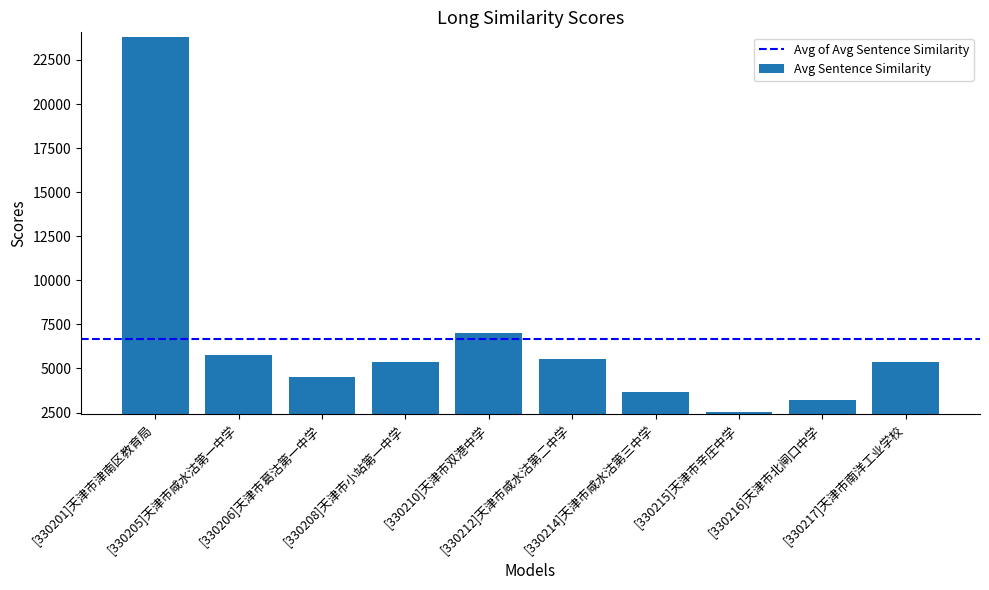

What is the difference between the maximum and minimum values?

21272.7